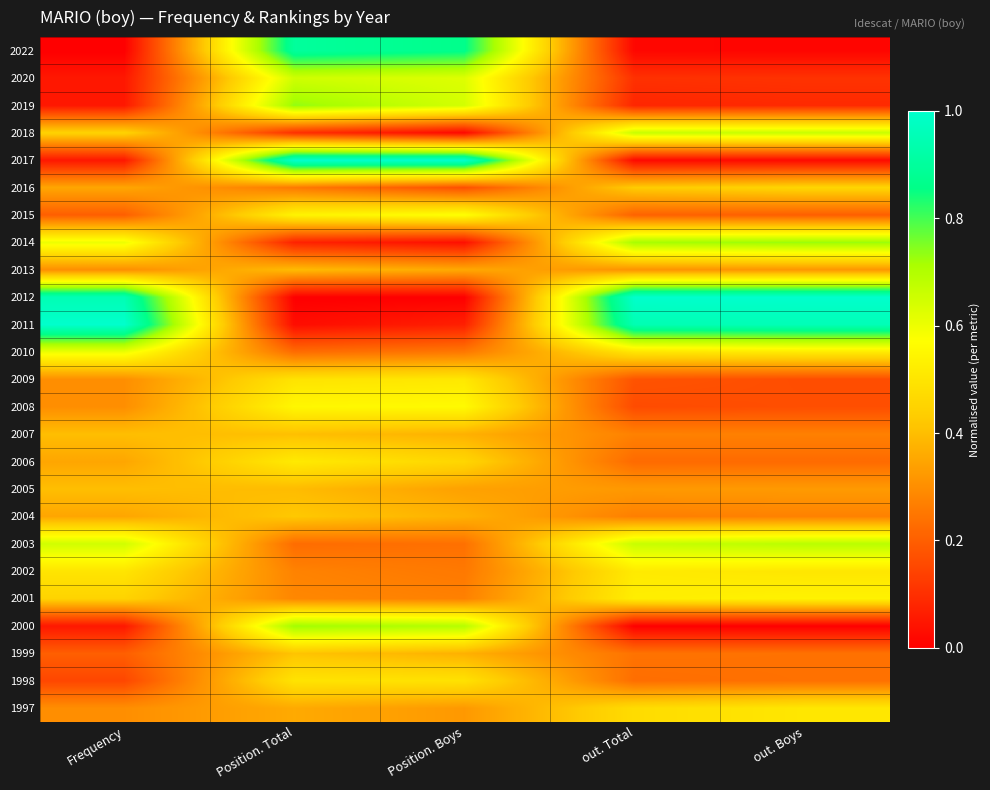

What is the spread (max minus min) of values at out. Total?

1.0